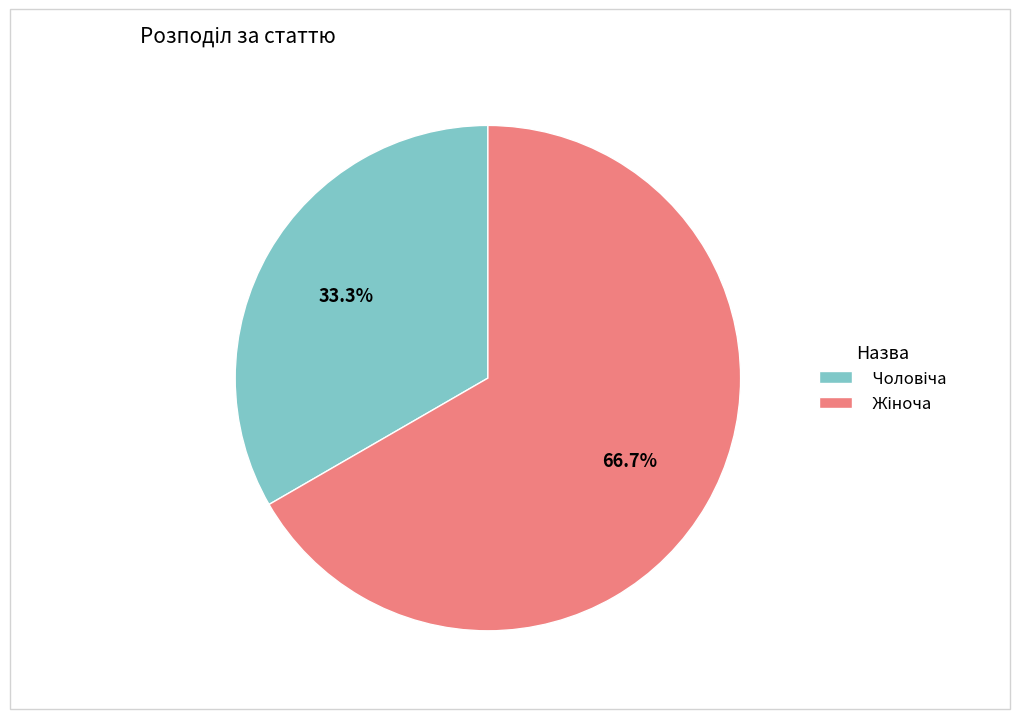

Is there any slice that represents more than half of the pie?

Yes